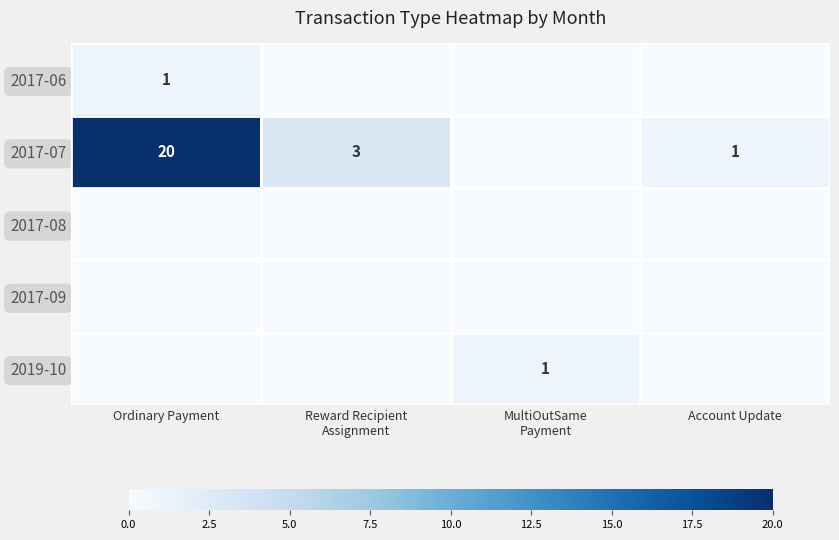

The 2017-07 series shows 3 at Reward Recipient Assignment. True or false?

True